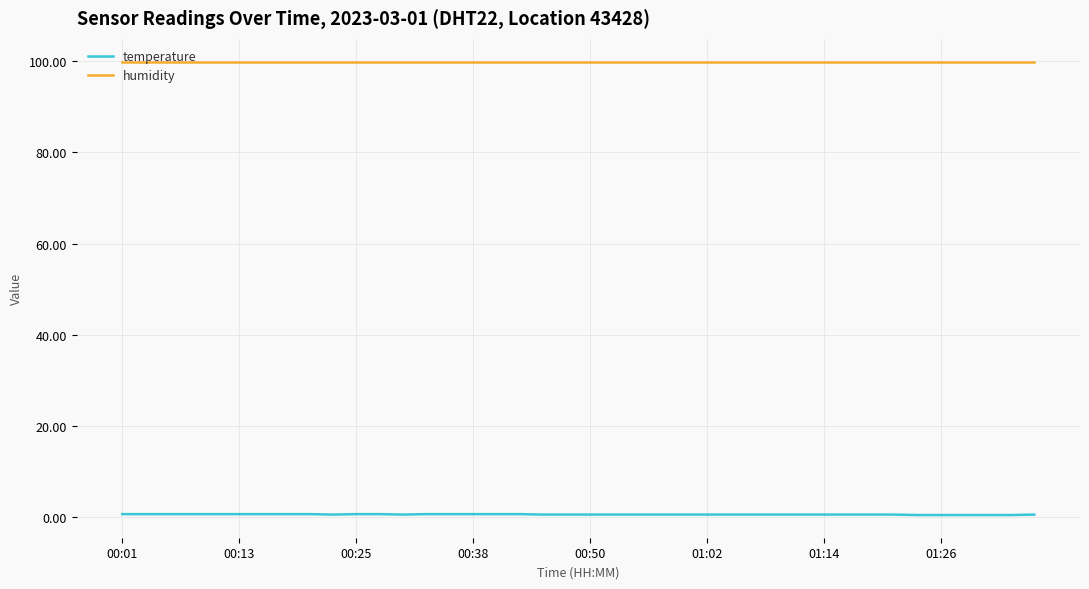

Rank the series by their average value, from lowest to highest.

temperature, humidity